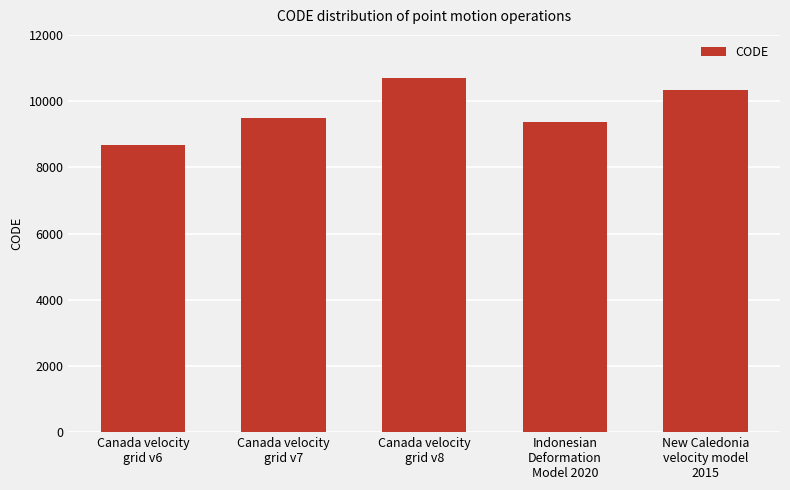

What is the difference between the maximum and minimum values?

2031